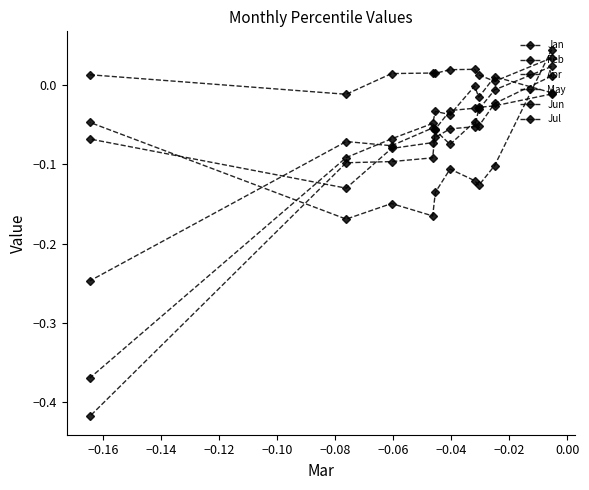

What is the label of the 5th point from the right?

−0.08